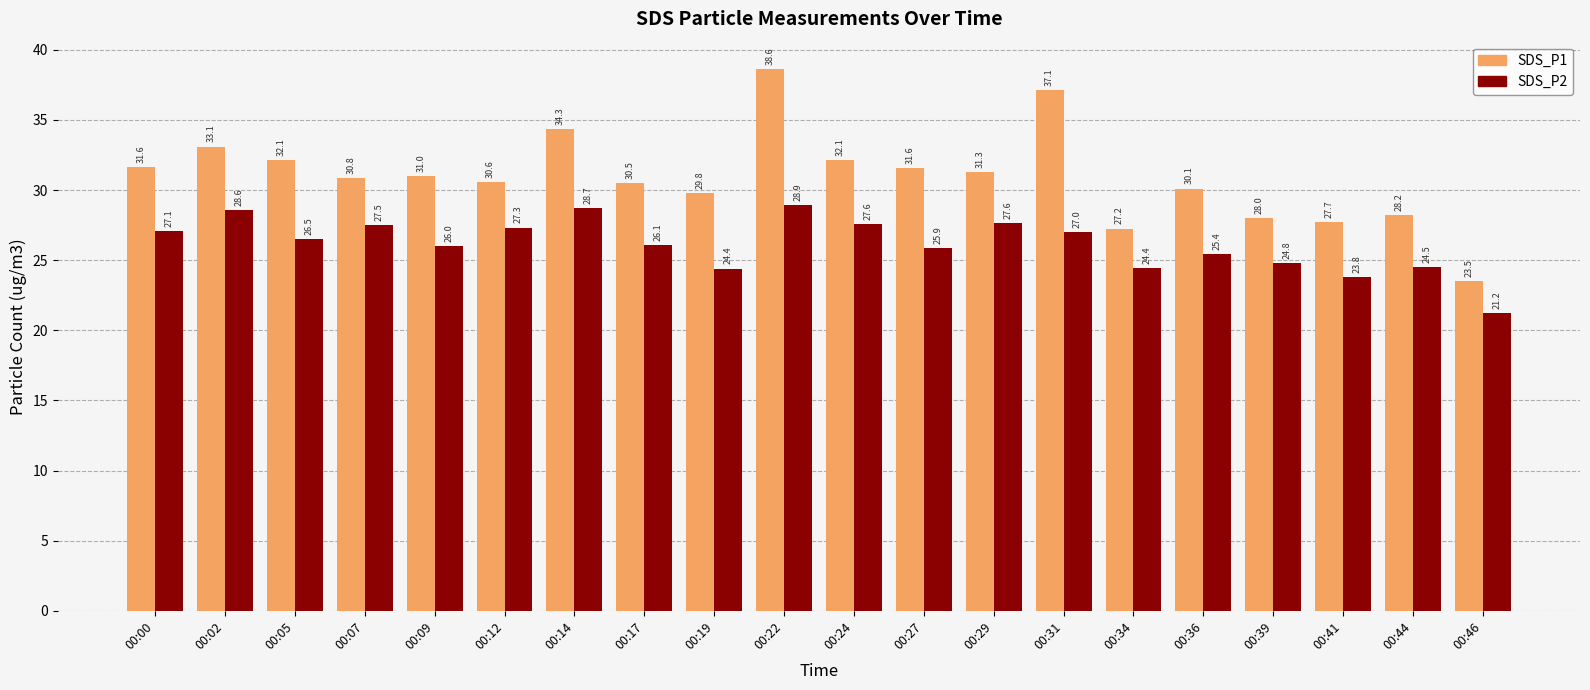

What is the value of the SDS_P1 bar at the 1st from the left?

31.6